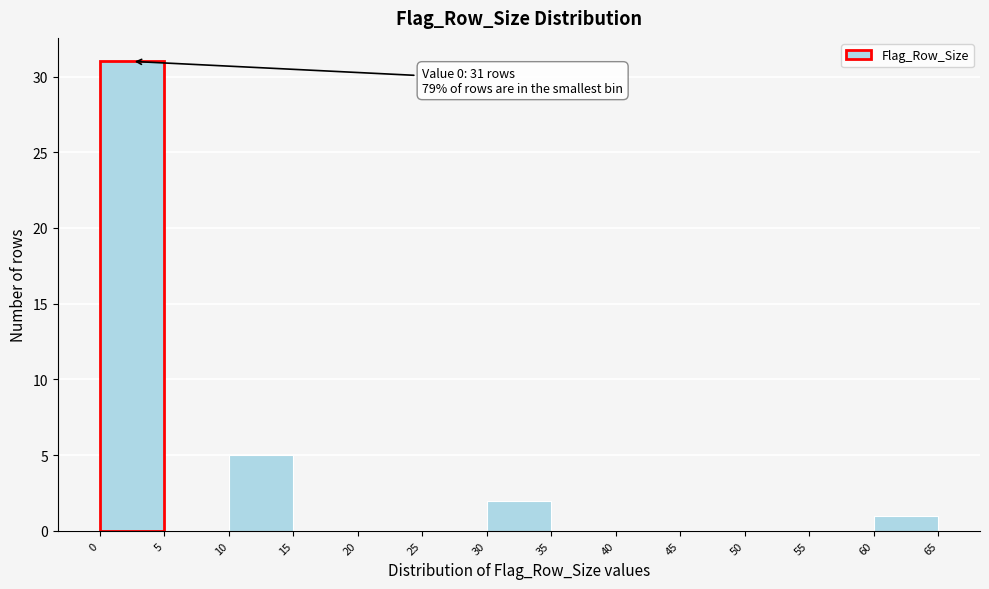

Over which range of the x-axis is the bar tallest?

0 to 5